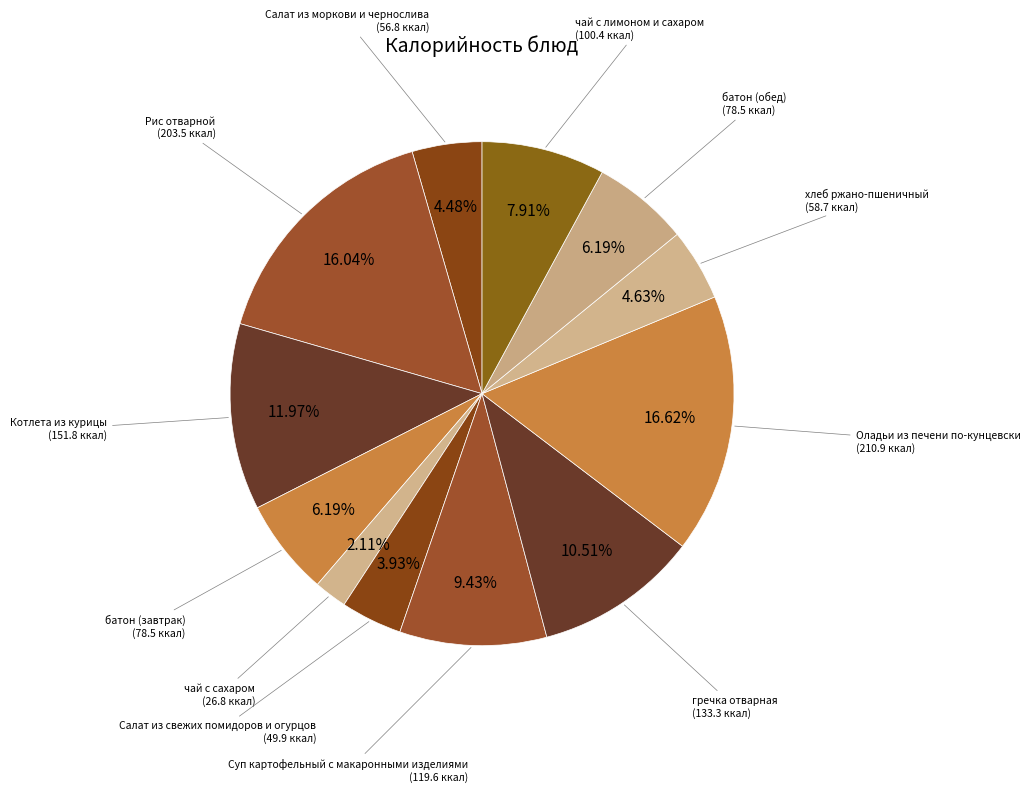

How many segments does this pie chart have?

12